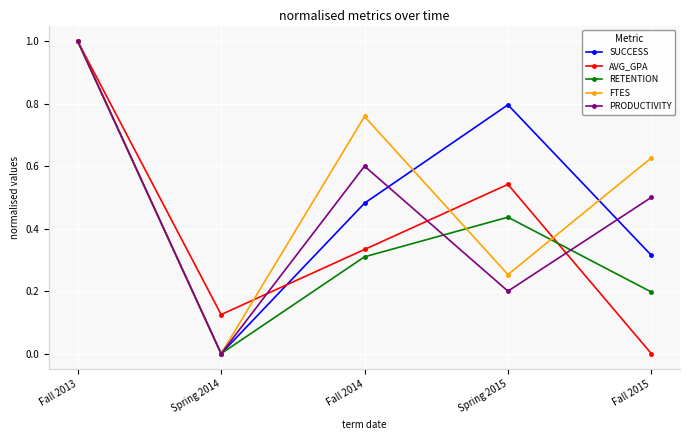

At which category is the sum across all series the highest?

Fall 2013